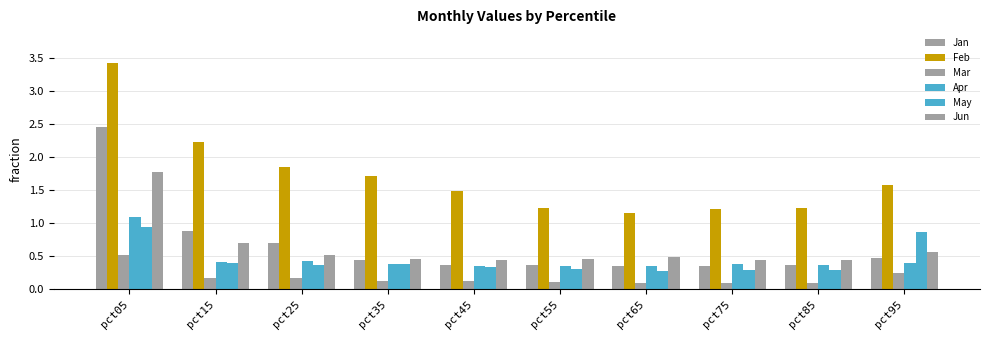

What is the total value across all series at pct15?

4.8